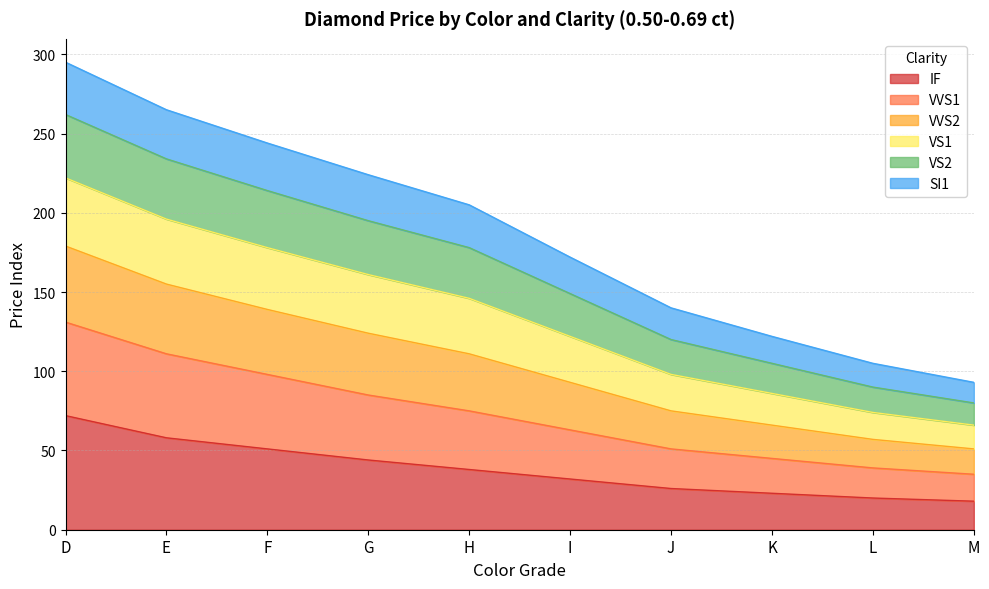

What is the total value across all series at M?

93